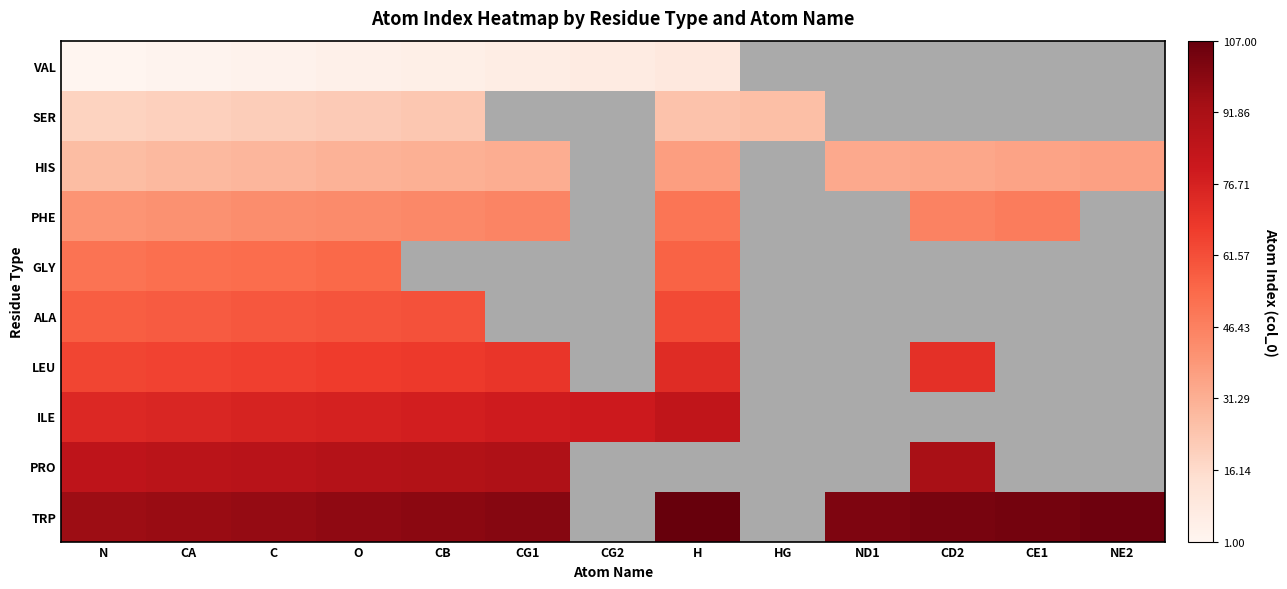

At which label does PHE reach its minimum?

N